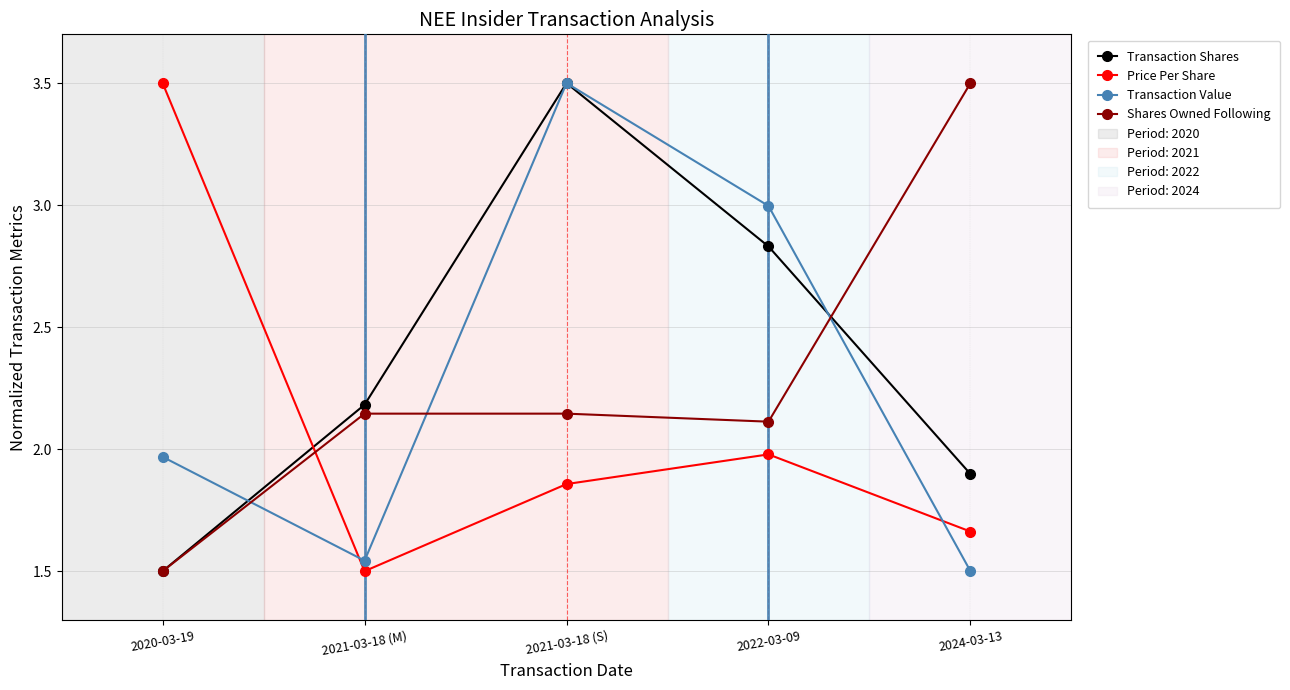

How many lines are shown in the chart?

4